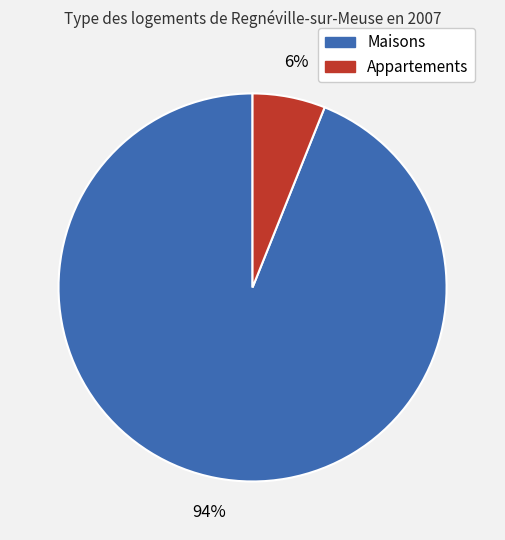

Is there any slice that represents more than half of the pie?

Yes